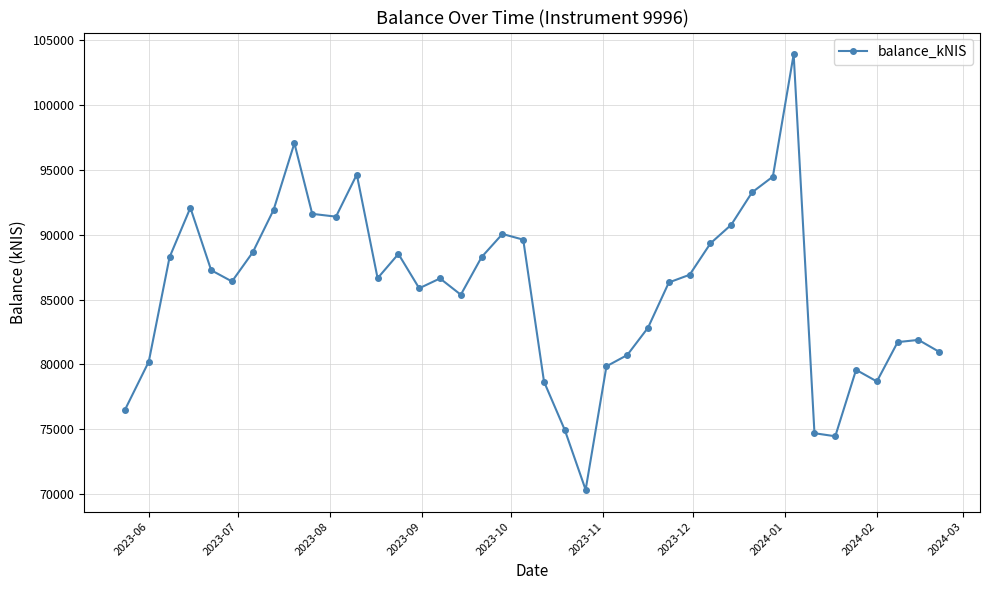

What is the smallest value displayed?

70310.1